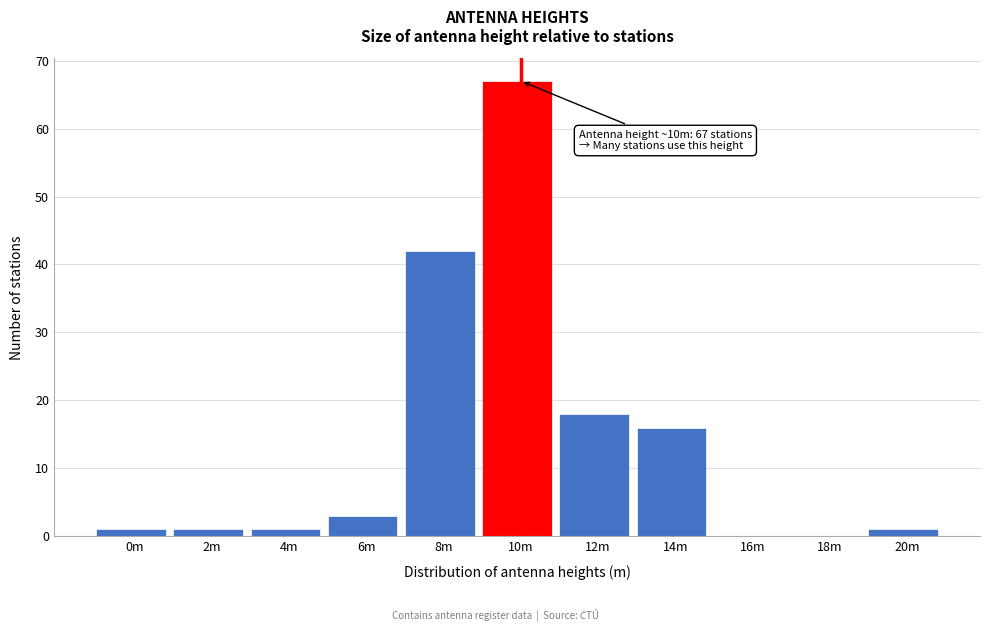

Reading right to left, list all the values displayed in this chart.

20m=1	18m=0	16m=0	14m=16	12m=18	10m=67	8m=42	6m=3	4m=1	2m=1	0m=1